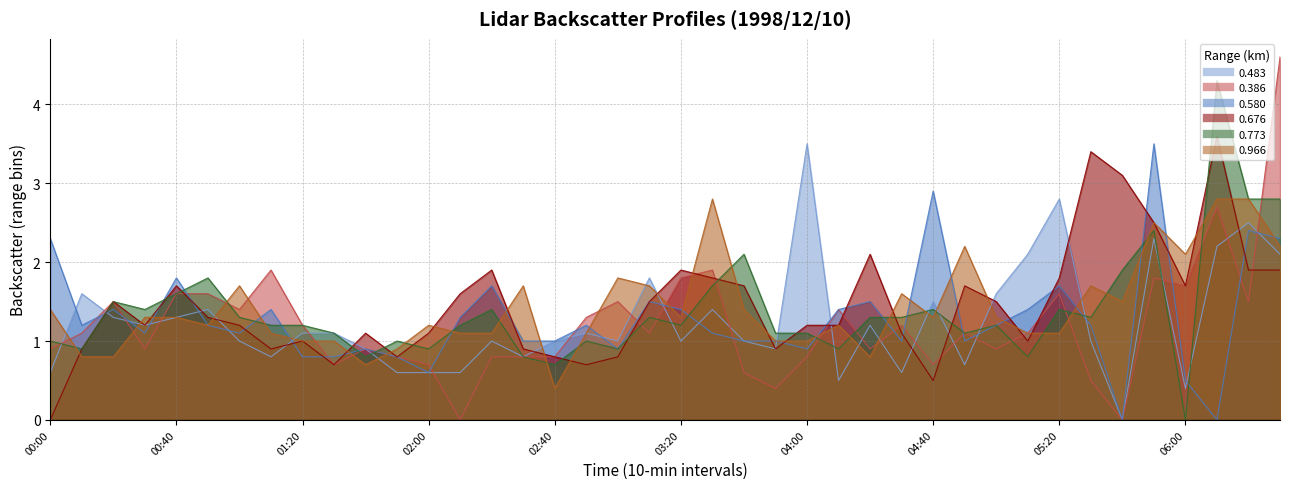

Between which two adjacent categories do 0.773 and 0.966 first intersect?

1998/12/10 00:00 and 1998/12/10 00:10